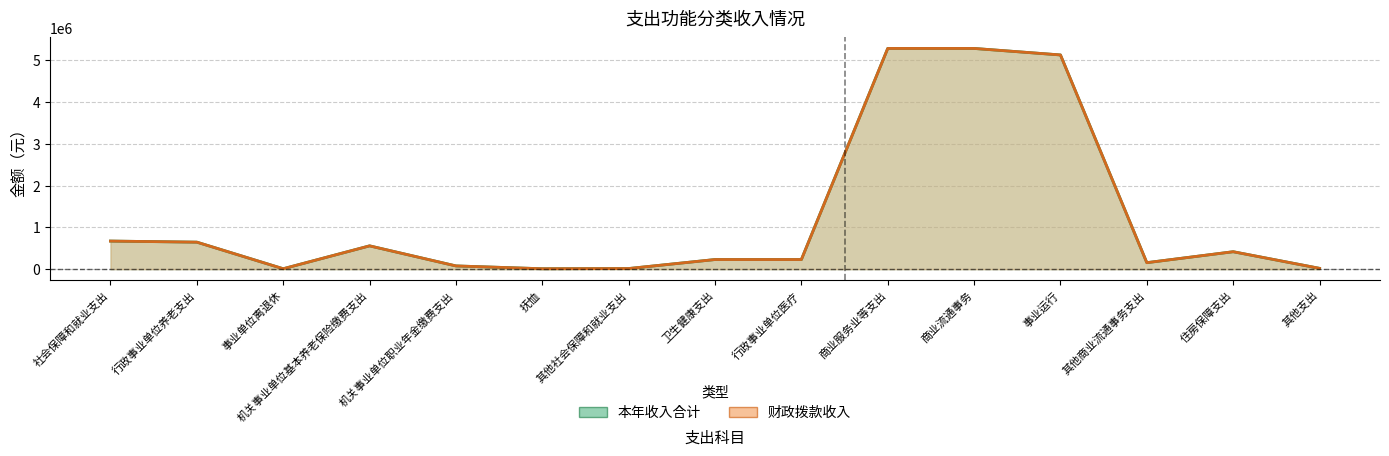

Rank the series by their maximum value, from highest to lowest.

本年收入合计（线）, 财政拨款收入（线）